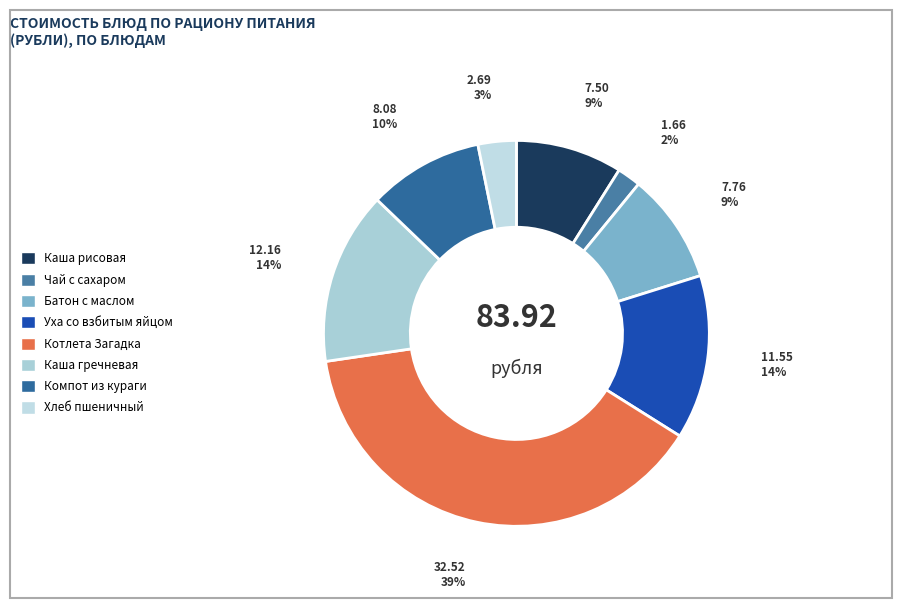

To the nearest percent, what is the average slice percentage?

12%